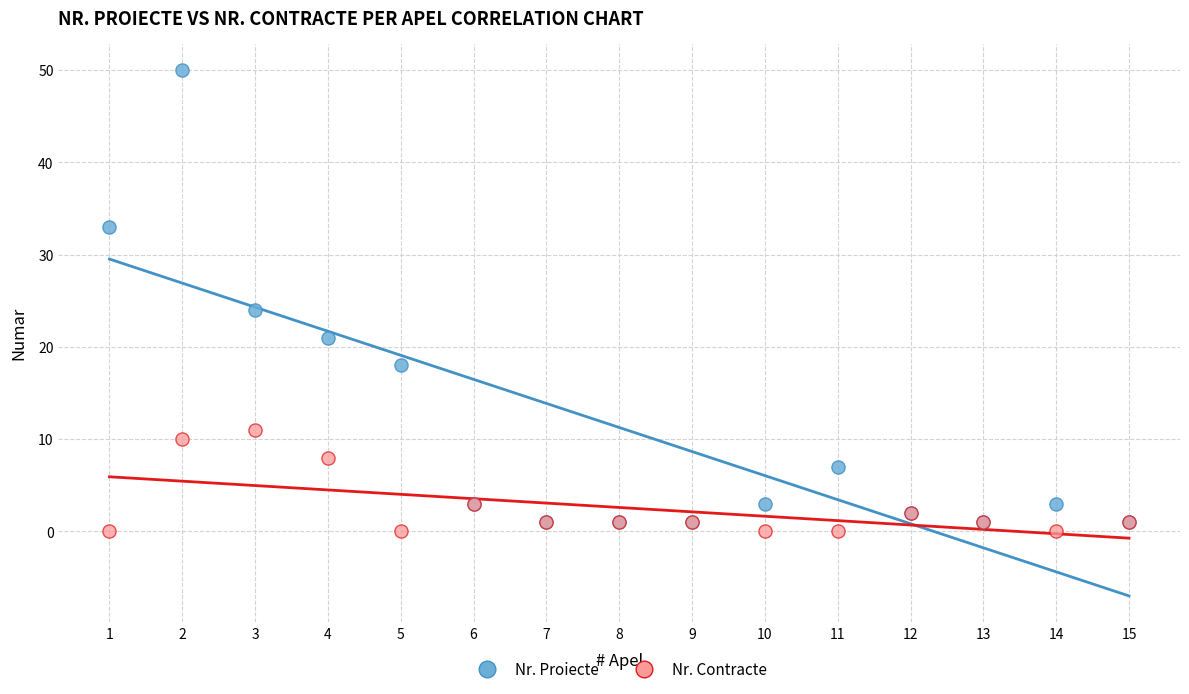

Which series reaches the minimum Y coordinate?

Nr. Contracte